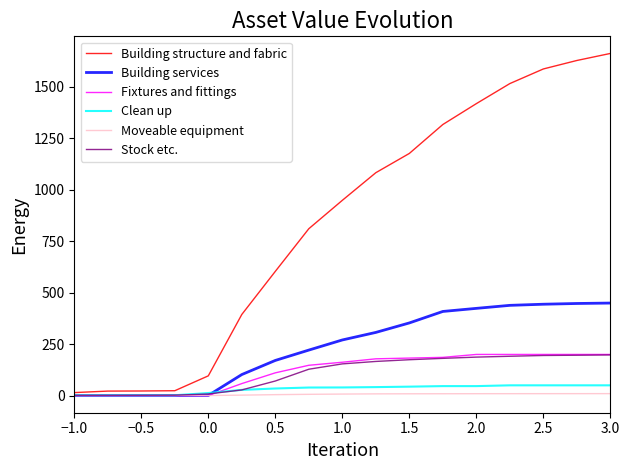

What is the maximum value shown in the chart?

1662.0